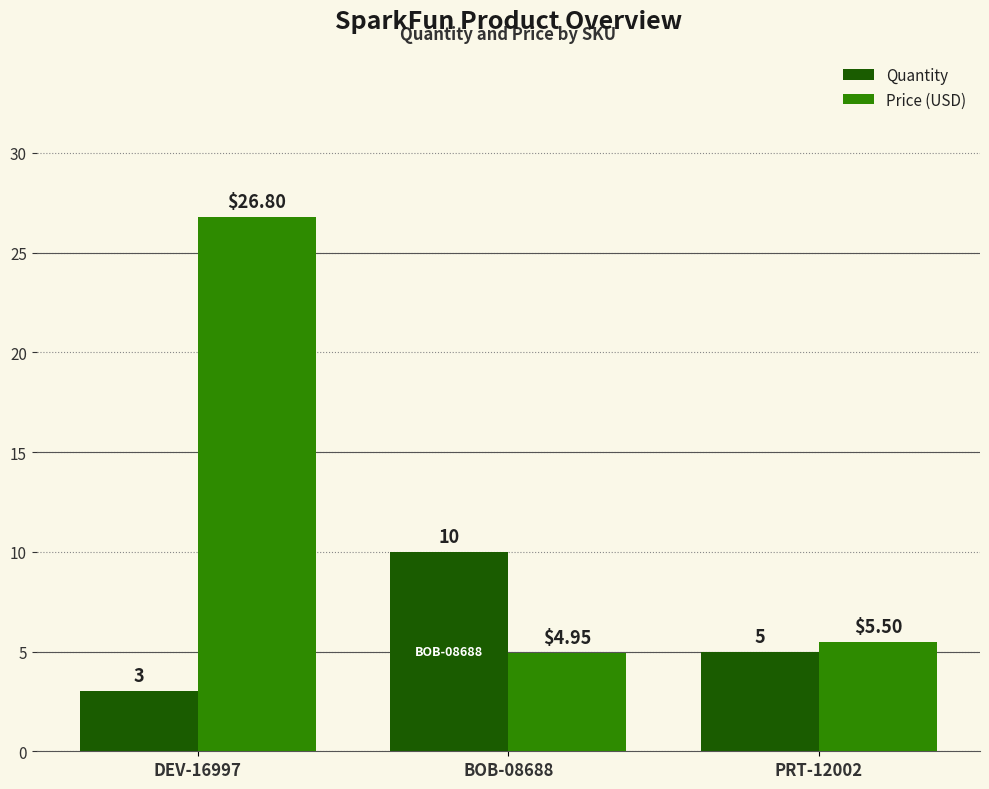

Reading right to left, transcribe all the data shown in this chart.

Quantity: 5.0	10.0	3.0
Price (USD): 5.5	5.0	26.8